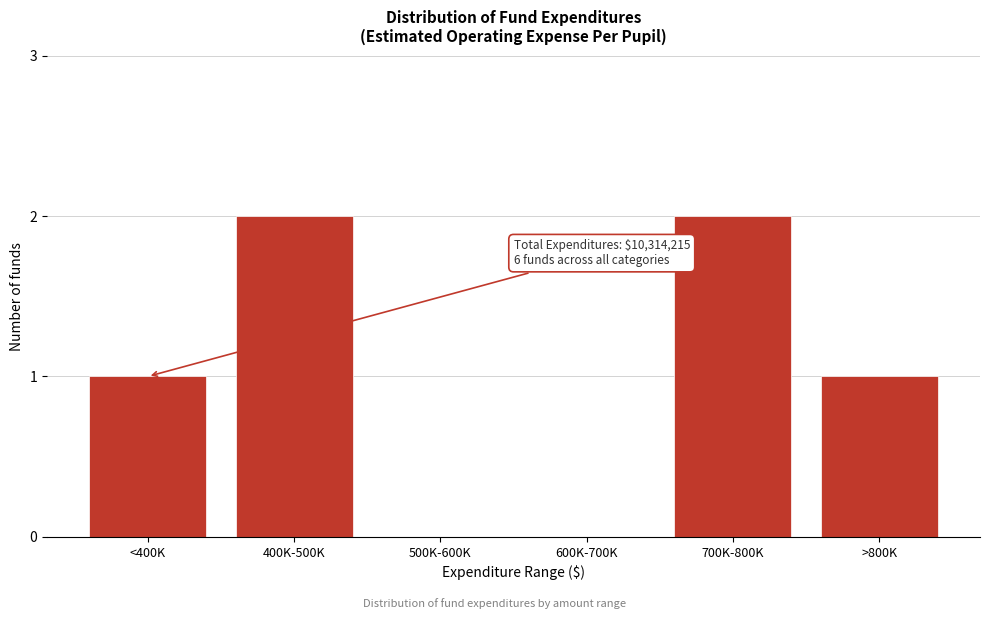

Reading left to right, what are all the values shown in this chart?

<400K=1	400K-500K=2	500K-600K=0	600K-700K=0	700K-800K=2	>800K=1